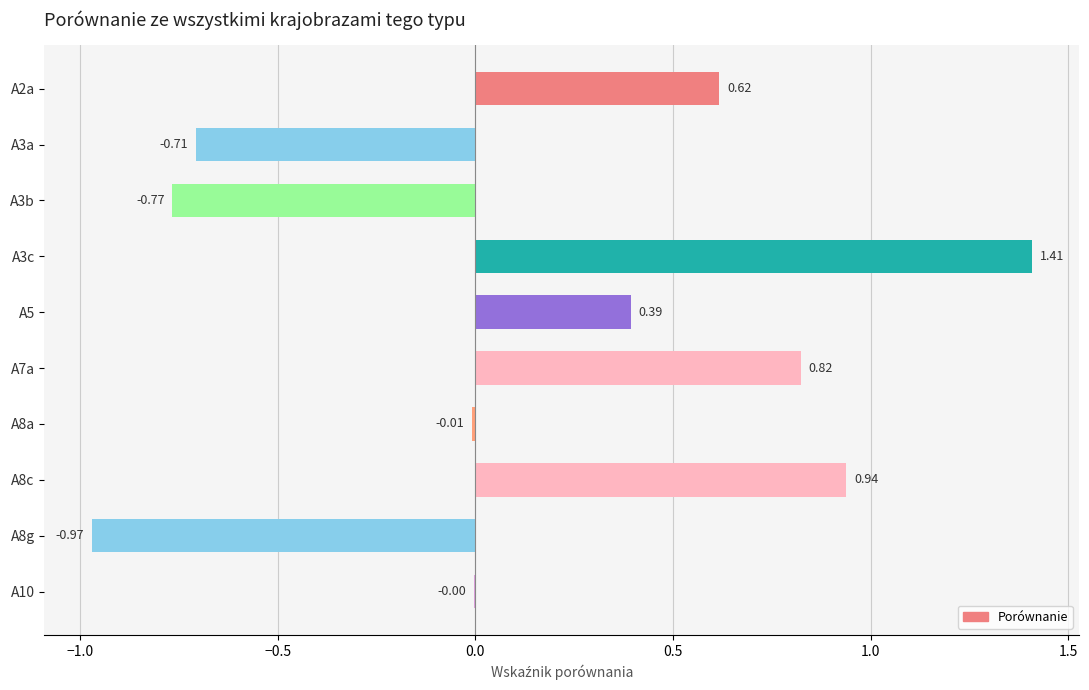

What is the sum of all values?

1.7